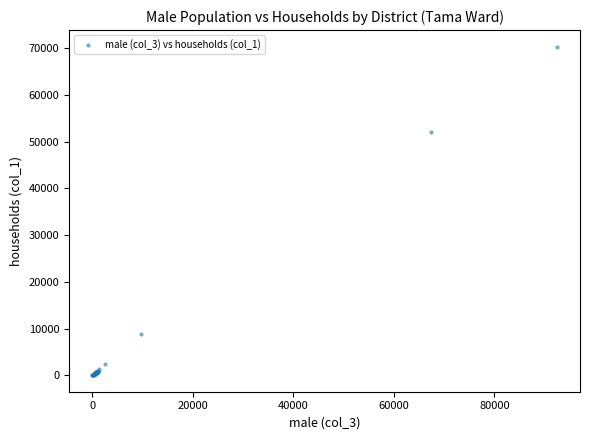

What Y value in the scatter plot is closest to 35183?

52089